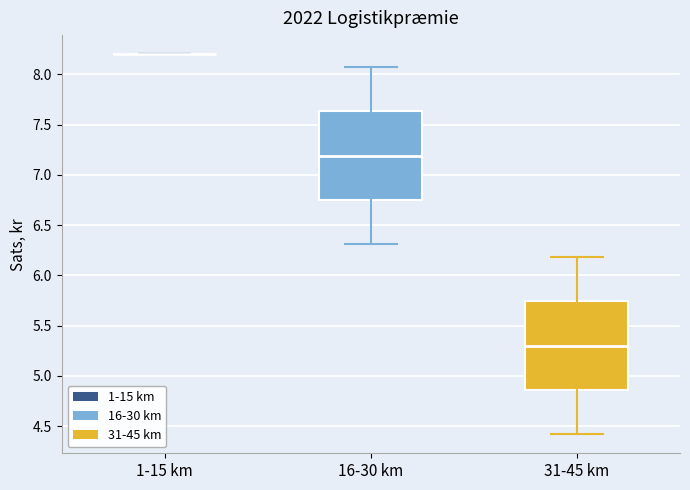

Reading left to right, read every box against the y-axis: the position of its median line, the range the box covers, and the ends of its whiskers. The values are not printed on the chart, so give them approximately, as read against the axis.

1-15 km: box collapsed to a line at 8.20, whiskers 8.20 to 8.20
16-30 km: median 7.20, box 6.75 to 7.65, whiskers 6.30 to 8.05
31-45 km: median 5.30, box 4.85 to 5.75, whiskers 4.40 to 6.20